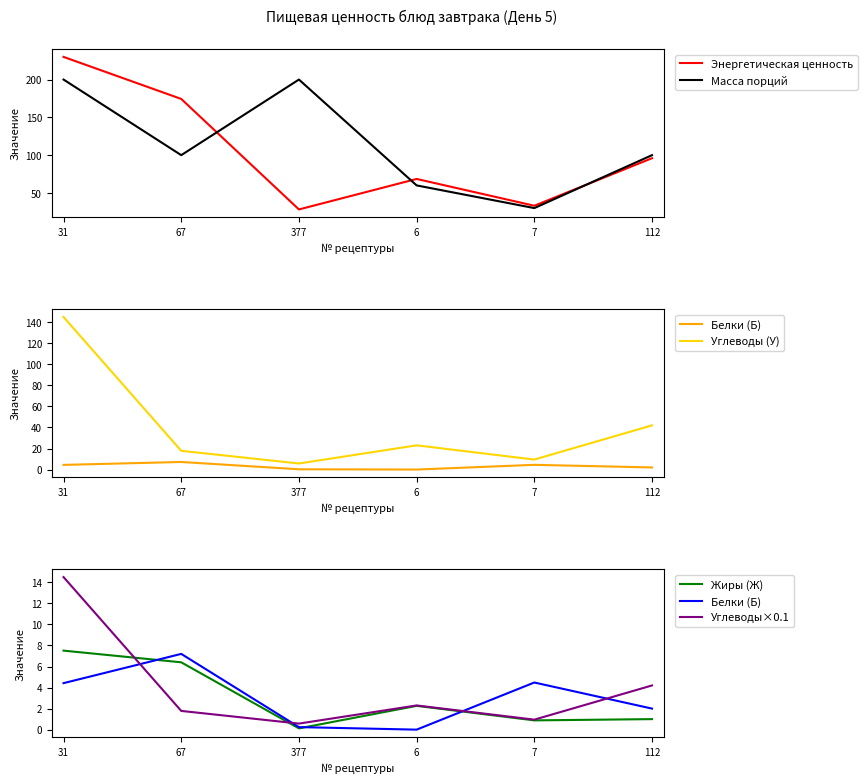

Reading left to right, transcribe all the data shown in this chart.

Энергетическая ценность: 31=230.0	67=174.4	377=28.2	6=68.5	7=33.1	112=96.0
Масса порций: 31=200.0	67=100.0	377=200.0	6=60.0	7=30.0	112=100.0
Белки (Б): 31=4.4	67=7.2	377=0.2	6=0.0	7=4.5	112=2.0
Углеводы (У): 31=145.0	67=17.8	377=5.8	6=23.0	7=9.5	112=42.0
Жиры (Ж): 31=7.5	67=6.4	377=0.1	6=2.3	7=0.9	112=1.0
Углеводы×0.1: 31=14.5	67=1.8	377=0.6	6=2.3	7=1.0	112=4.2